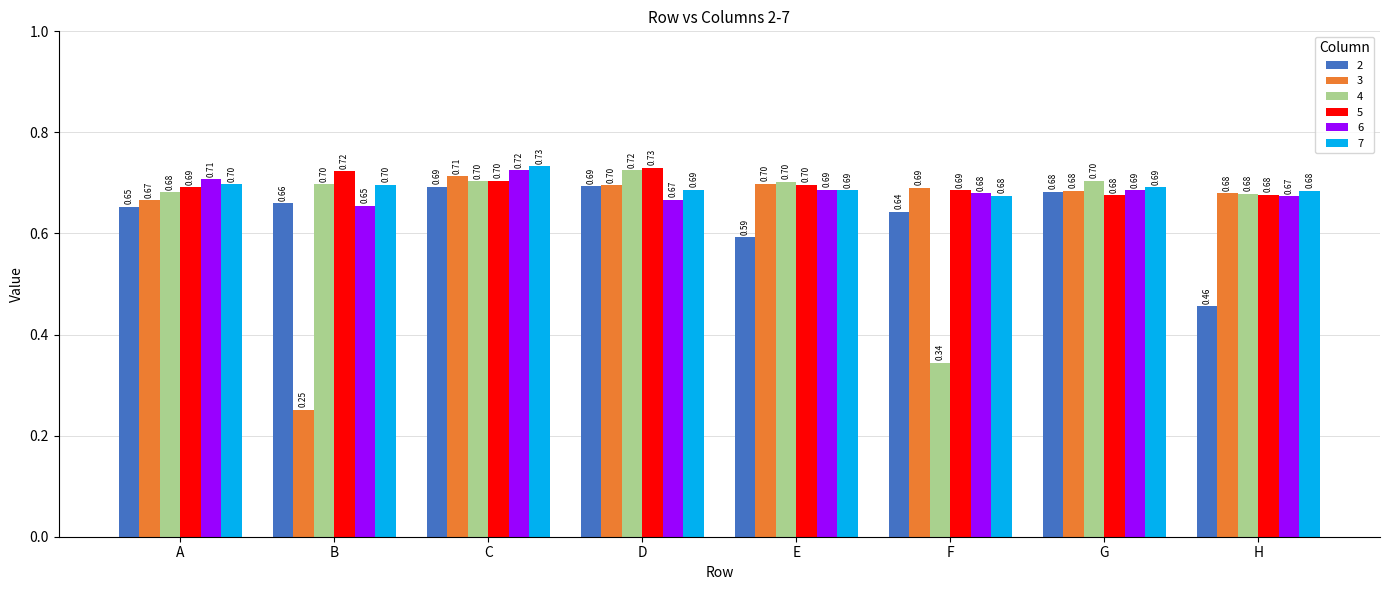

Is the value of 5 at C greater than the value of 3 at H?

Yes